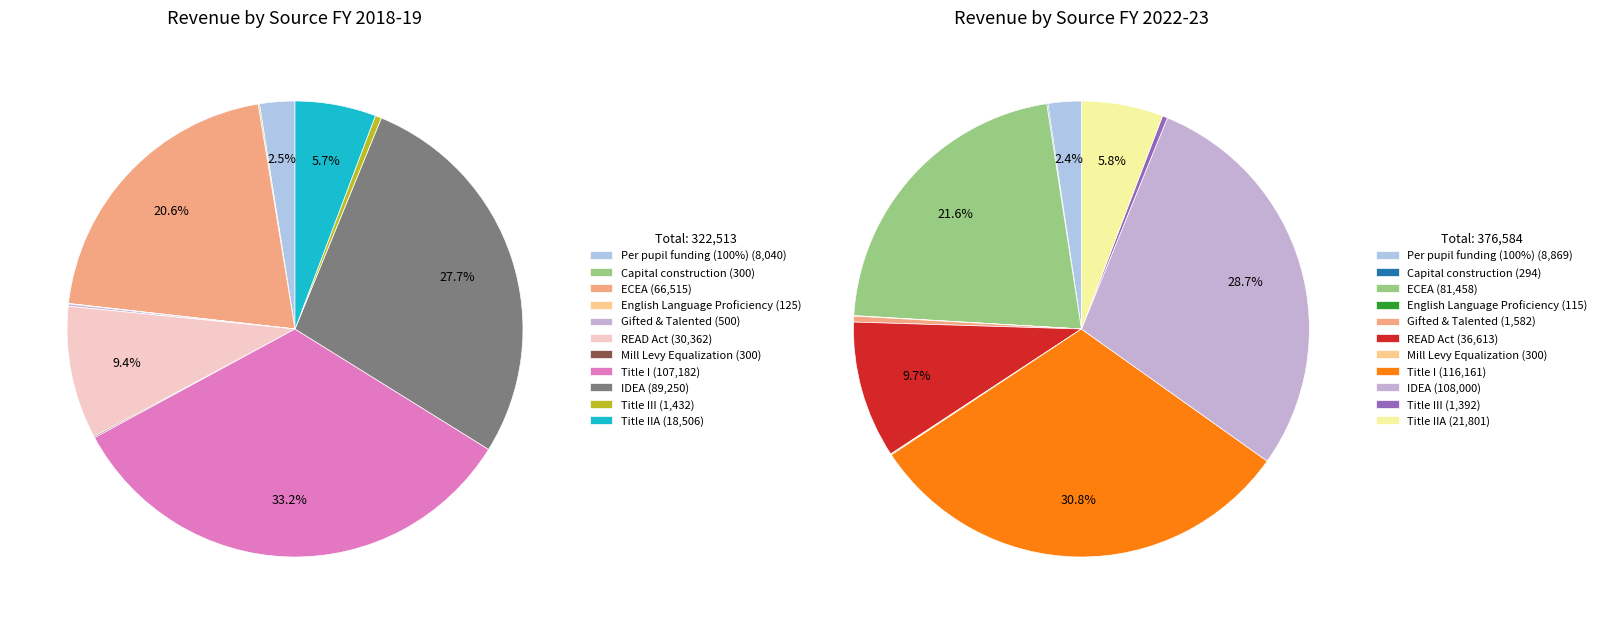

The Title IIA slice represents 6% of the pie. True or false?

True